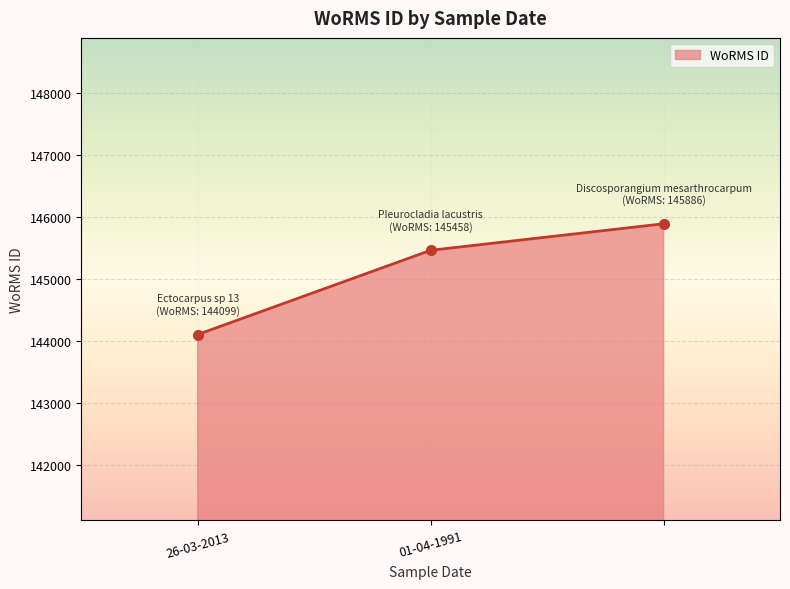

What is the value of the 3rd point from the left?

145886